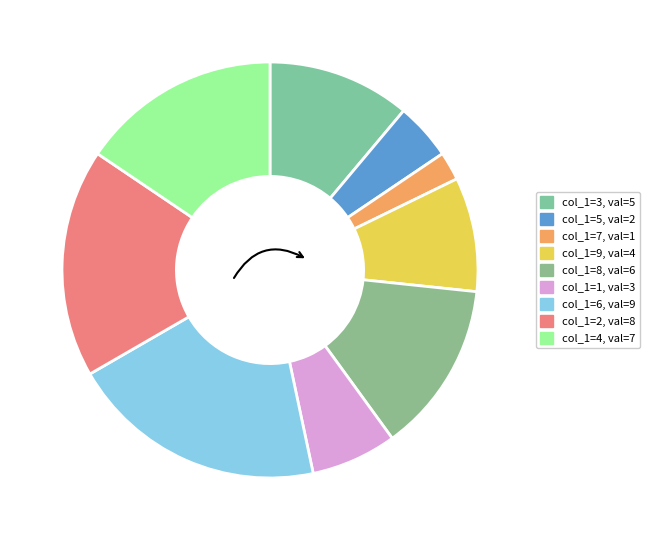

How many segments does this pie chart have?

9